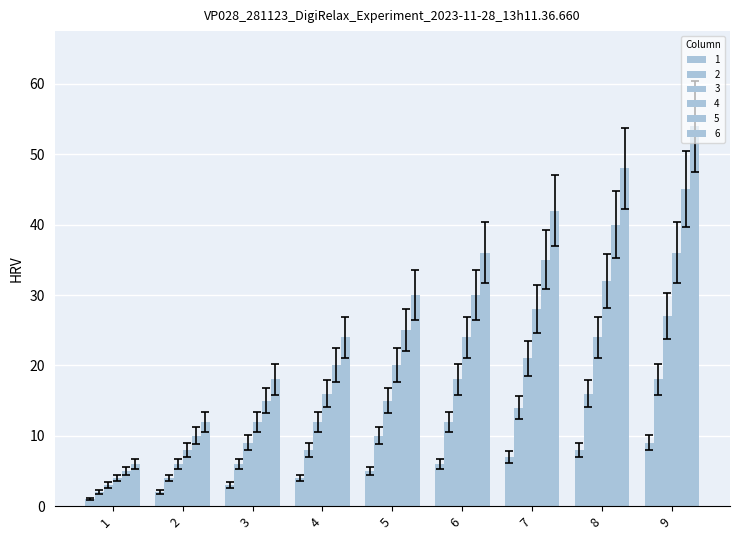

Does the chart contain any negative values?

No